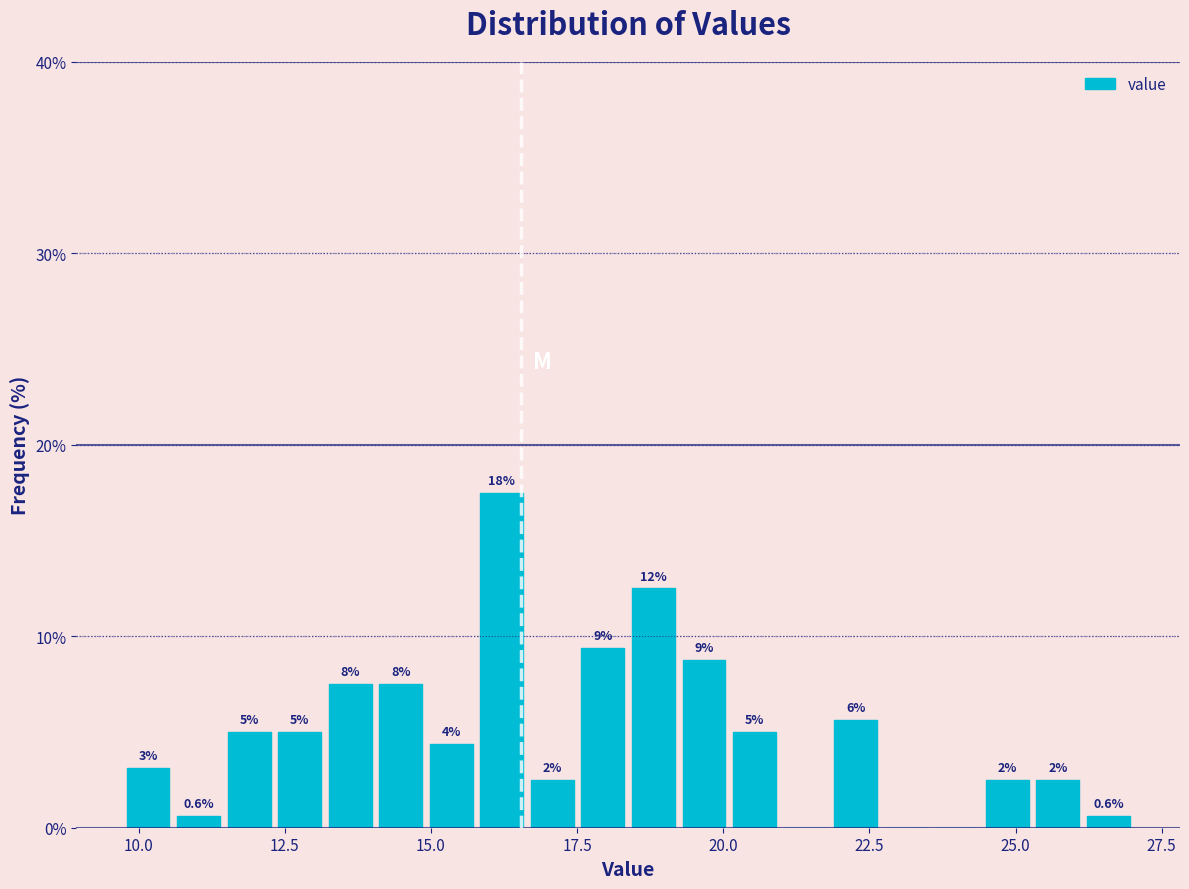

Around what value on the x-axis is the tallest bar? Give the approximate position of its centre, as read against the axis.

16.0